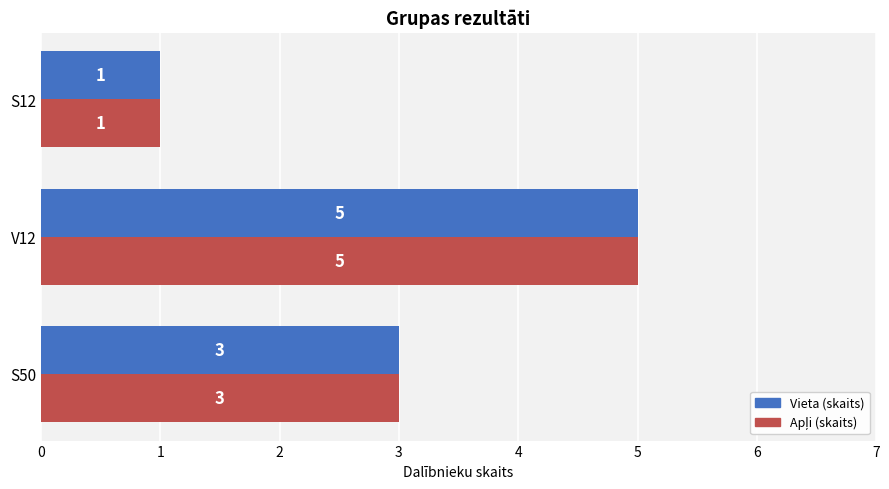

What is the sum of the Vieta (skaits) values at S50 and S12?

4